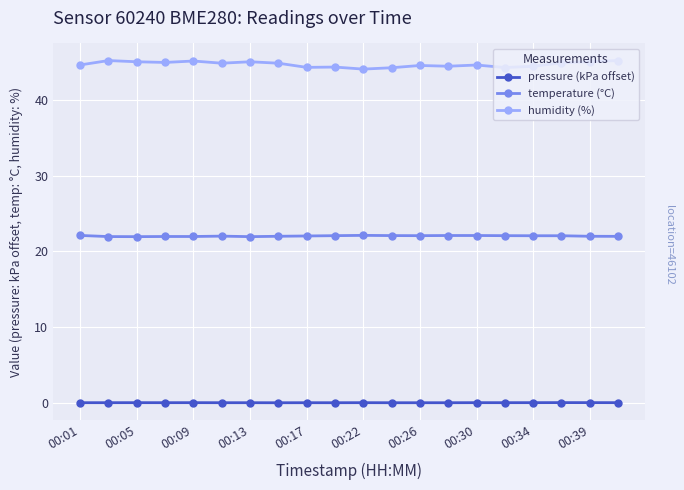

Which series has the largest range (max minus min)?

humidity (%)